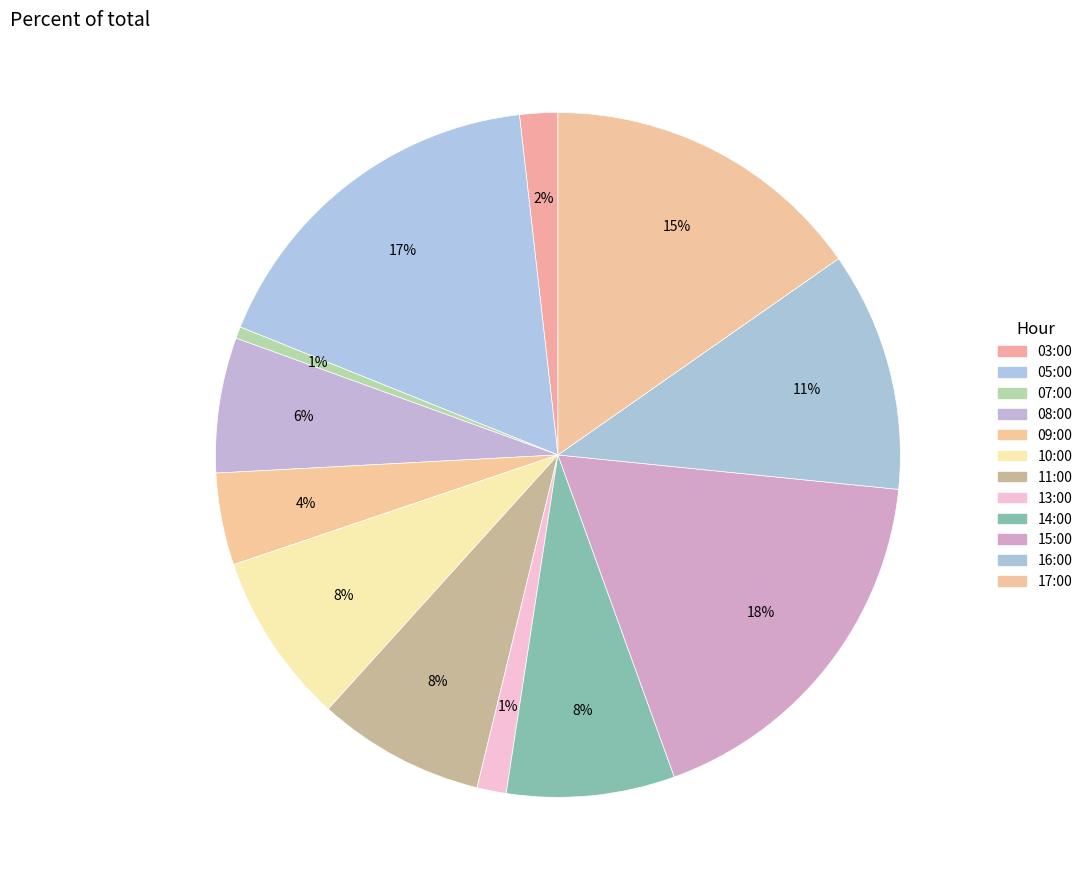

How many segments does this pie chart have?

12